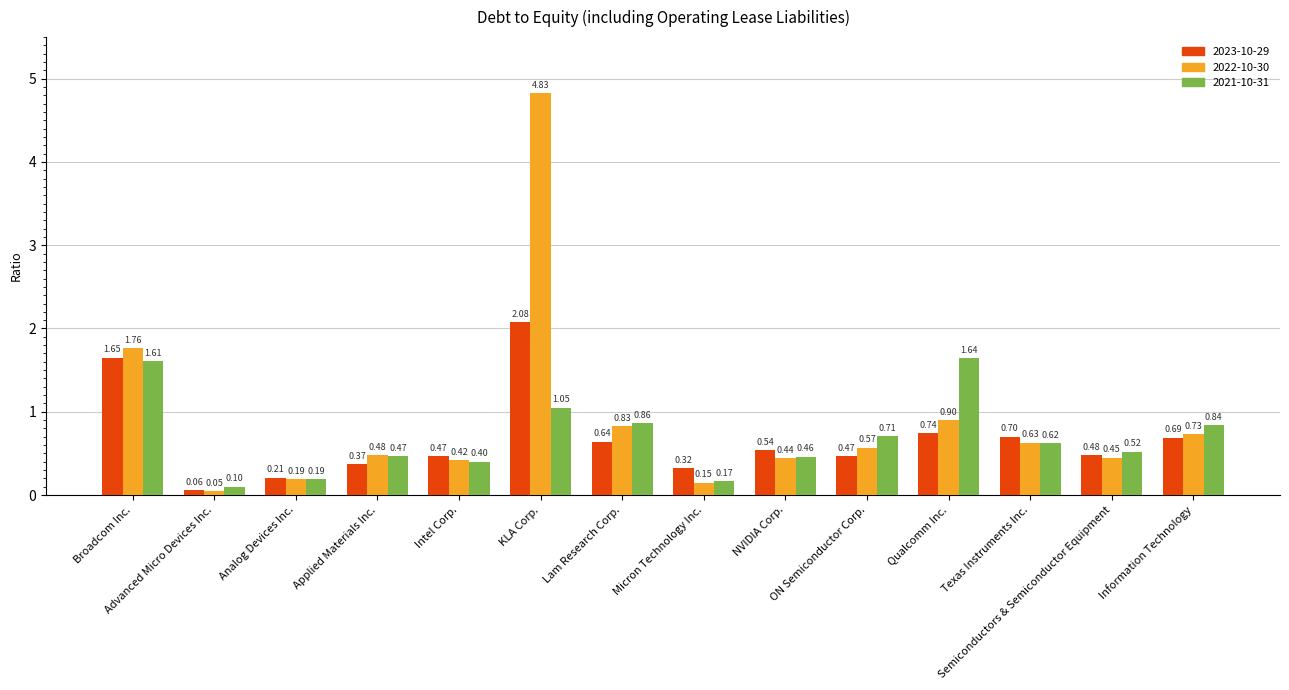

Which series has the widest spread of values?

2022-10-30